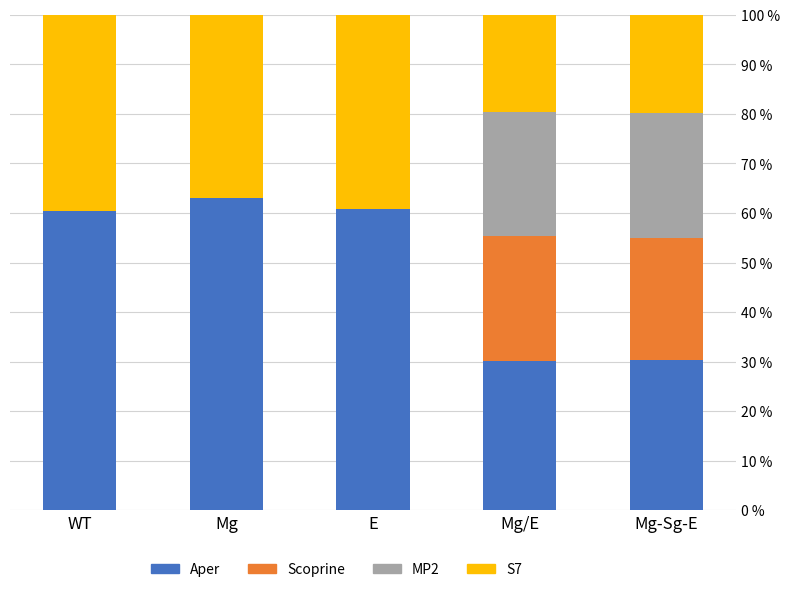

What is the total value across all series at Mg-Sg-E?

100.0